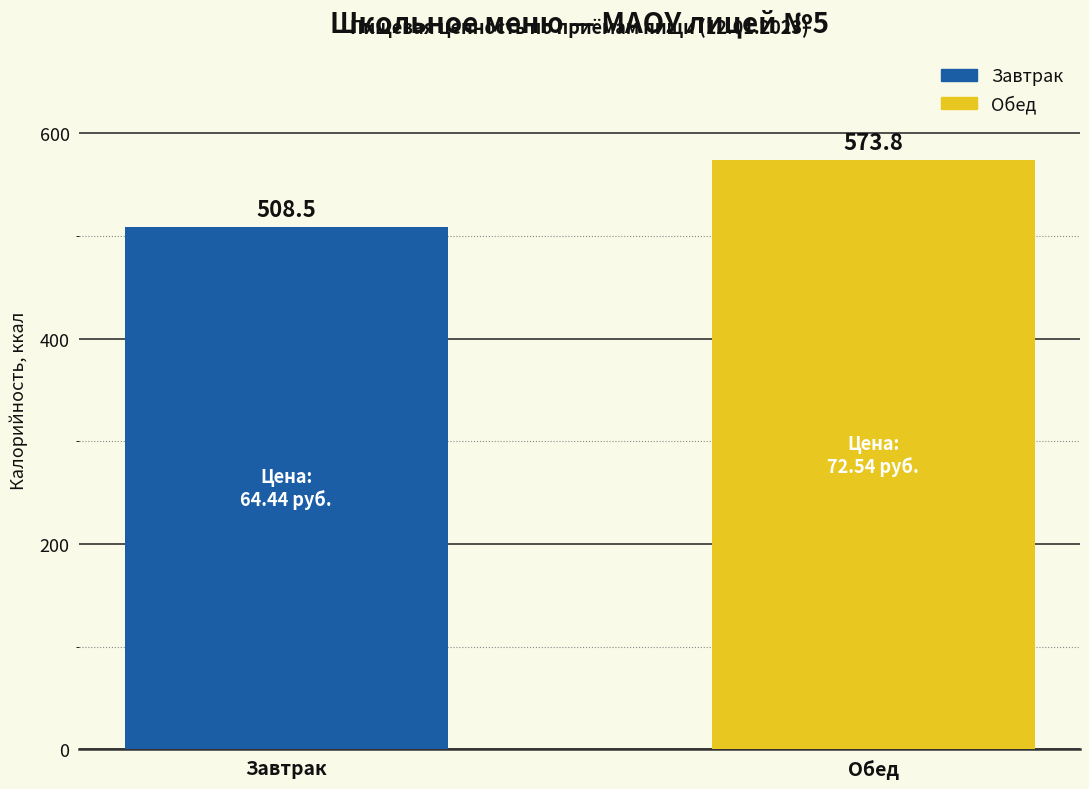

Between Завтрак and Обед, which is larger?

Обед